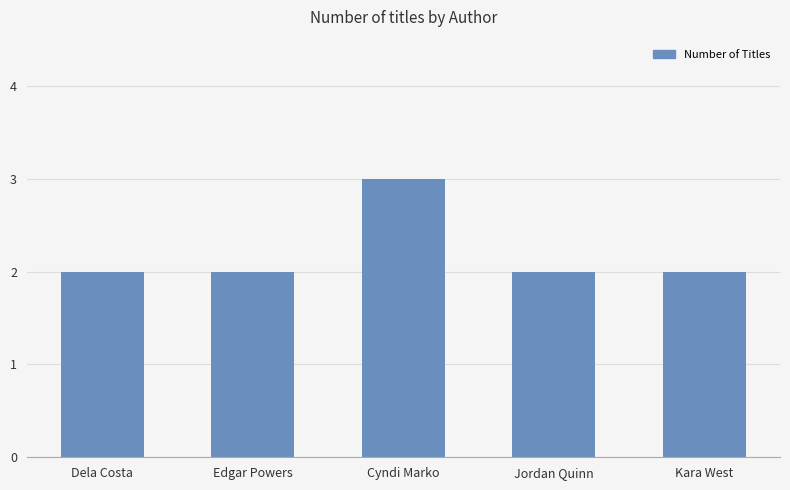

What is the greatest value displayed?

3